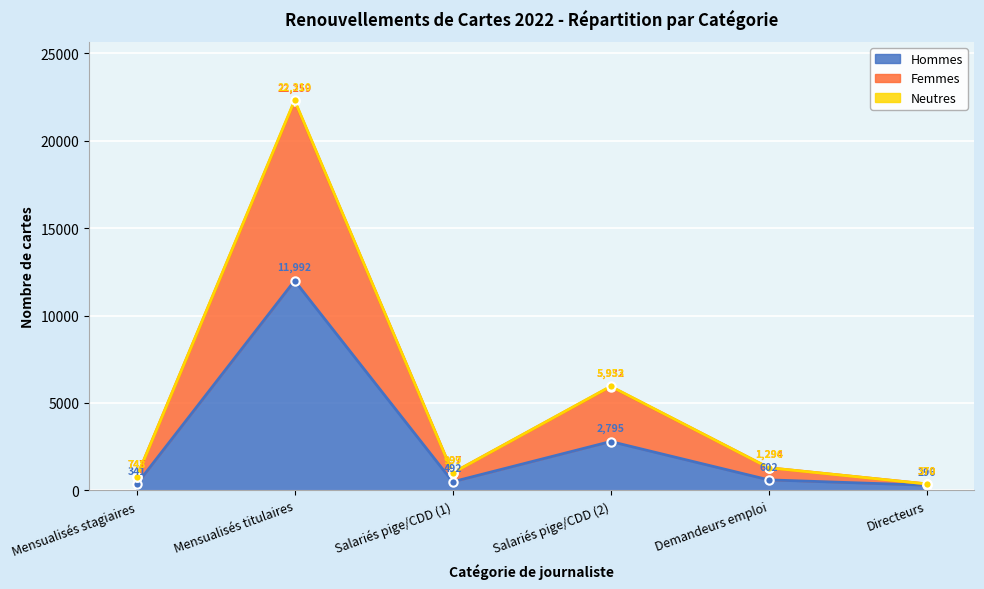

Which series has the largest total across all categories?

Femmes